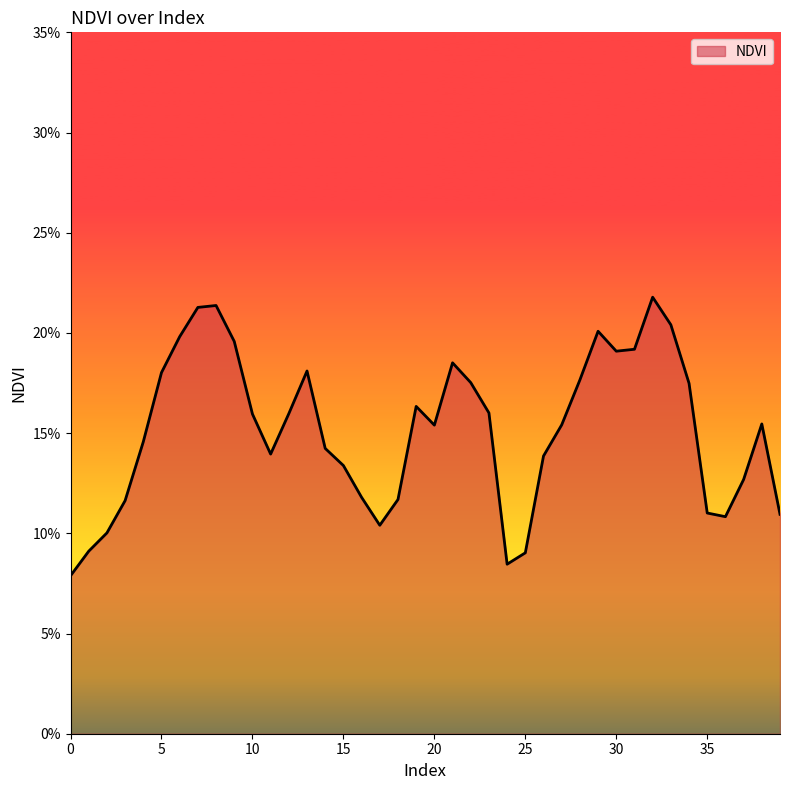

Does the chart have visible grid lines?

No